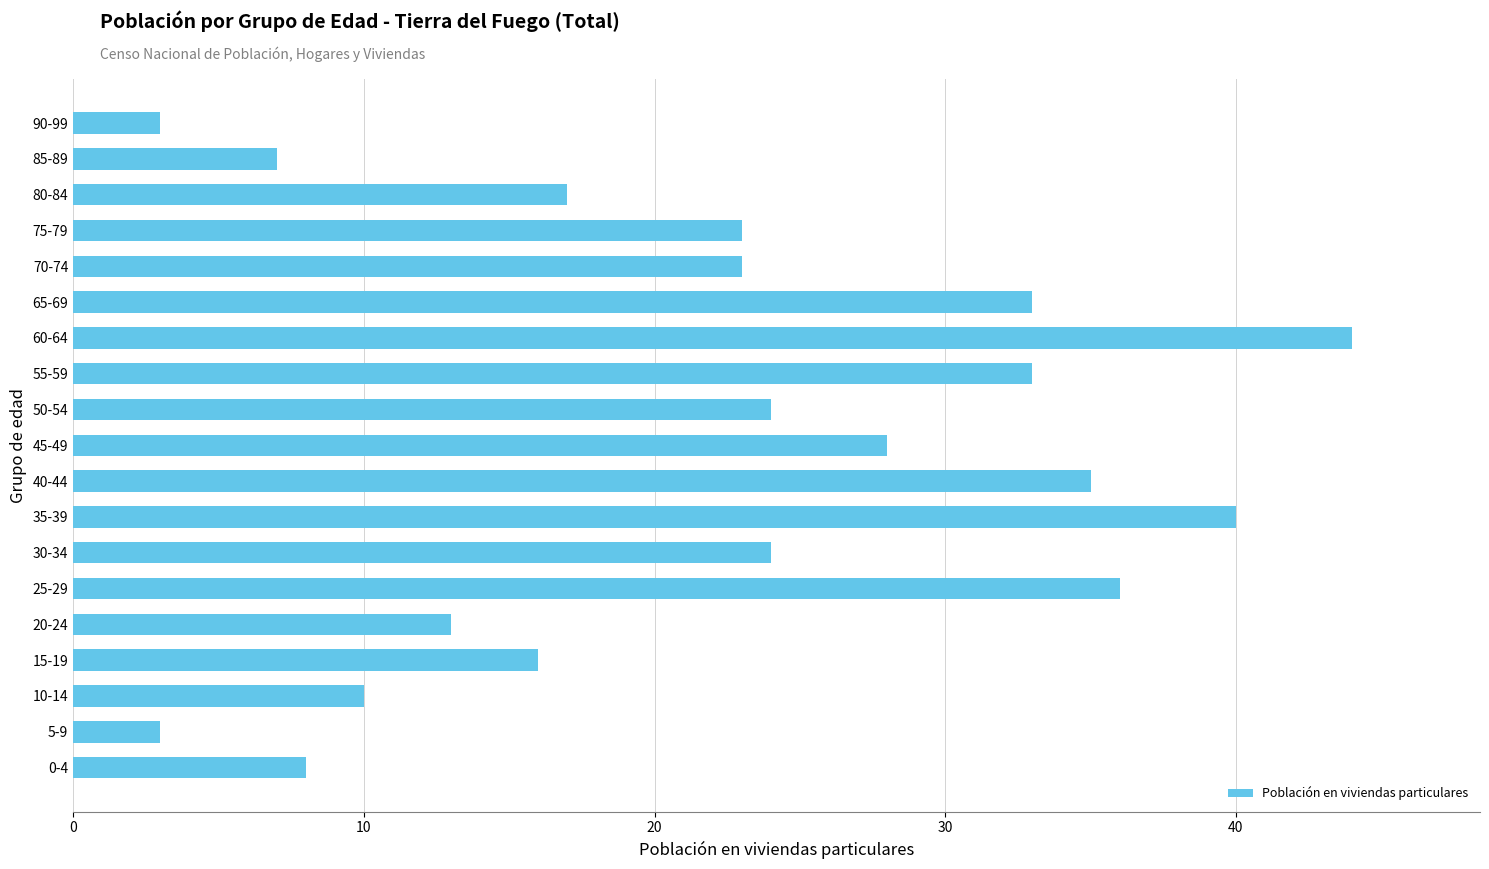

What is the difference between the second highest and second lowest values?

37